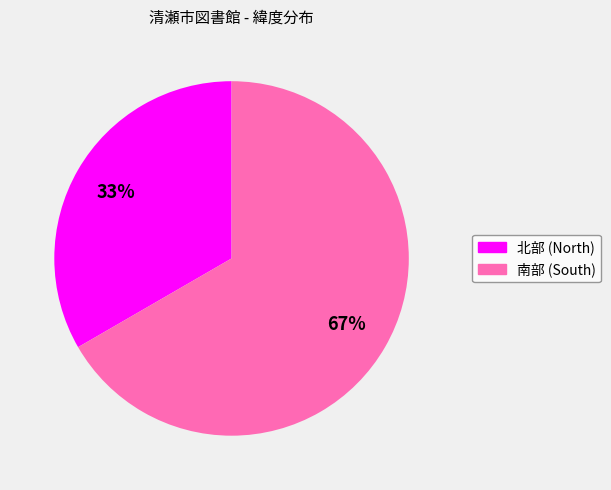

Is there a majority slice in this chart?

Yes